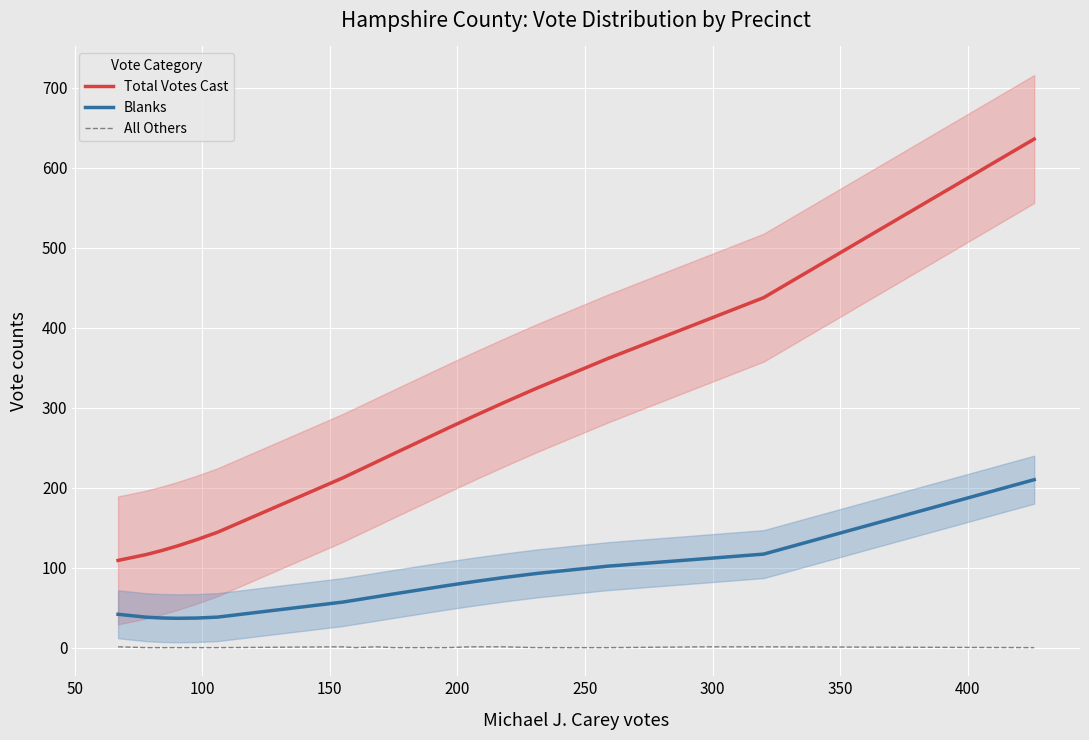

Is the value of Blanks at 400 greater than the value of Total Votes Cast at 150?

No